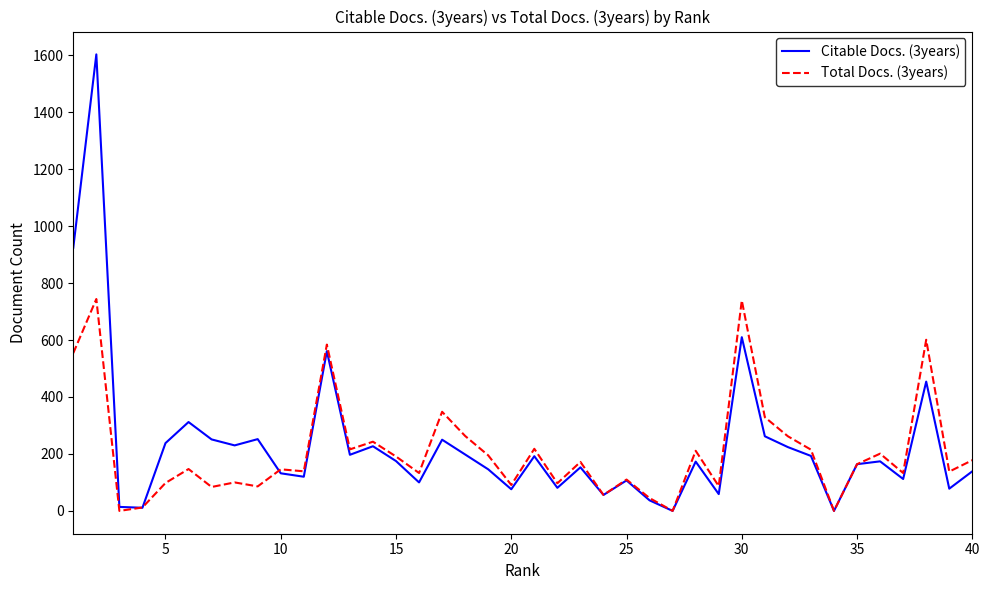

Which series has the widest spread of values?

Citable Docs. (3years)